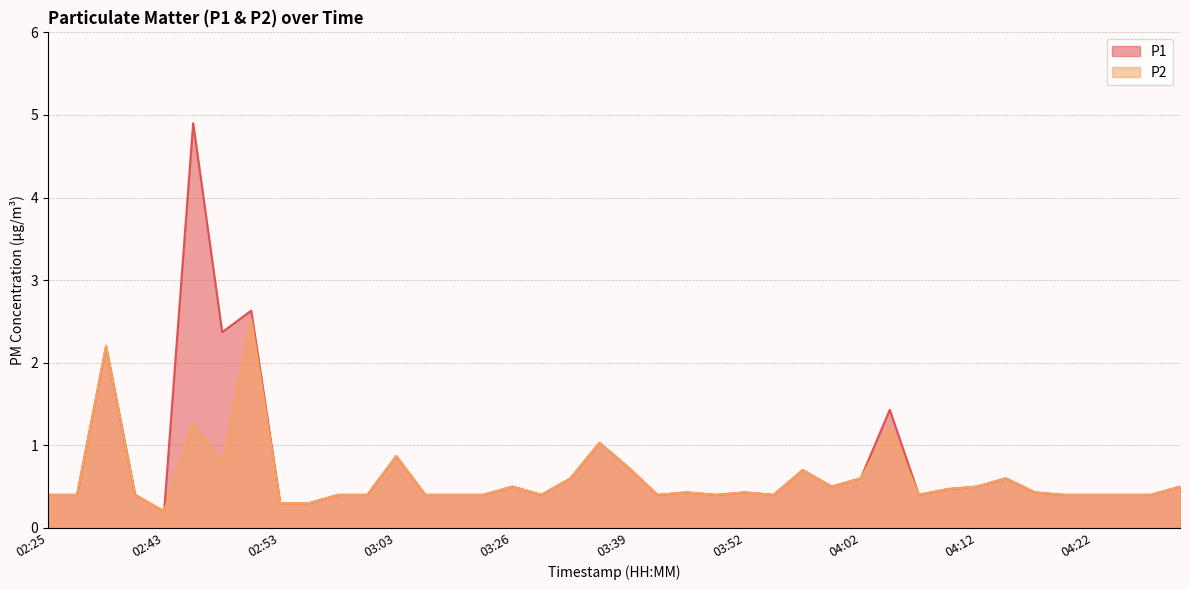

How many lines are shown in the chart?

2